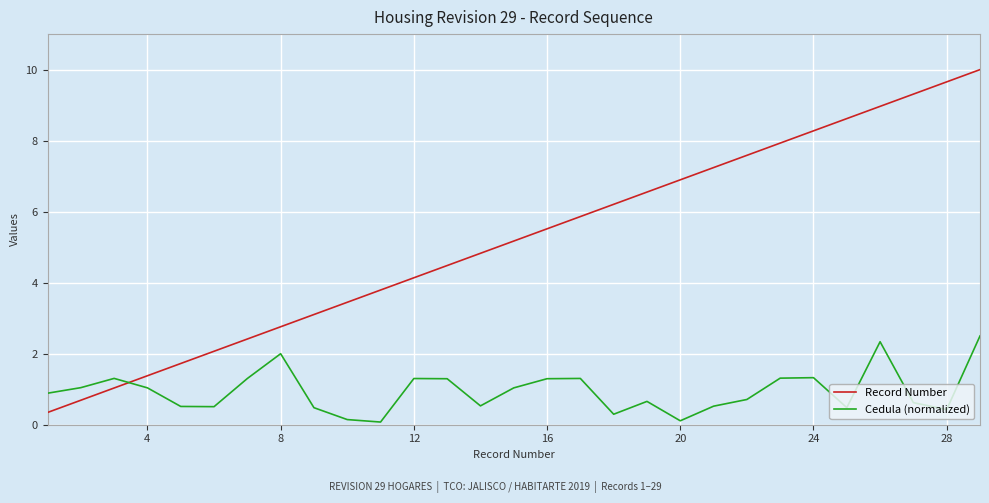

How many interior local peaks does the Cedula (normalized) series have?

7